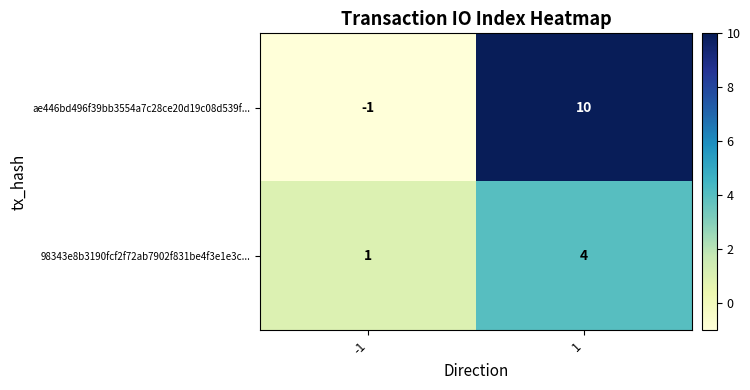

At -1, list the series in order from largest to smallest.

98343e8b3190fcf2f72ab7902f831be4f3e1e3c..., ae446bd496f39bb3554a7c28ce20d19c08d539f...